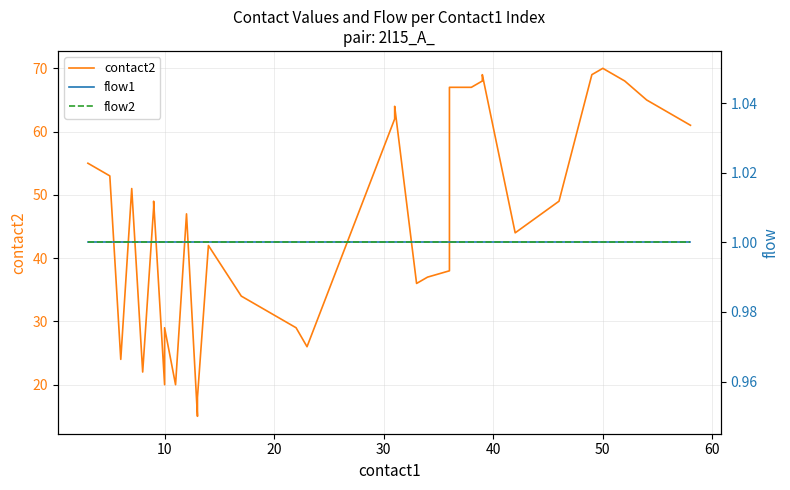

Is the value of flow2 at 29 greater than the value of flow1 at 28?

No